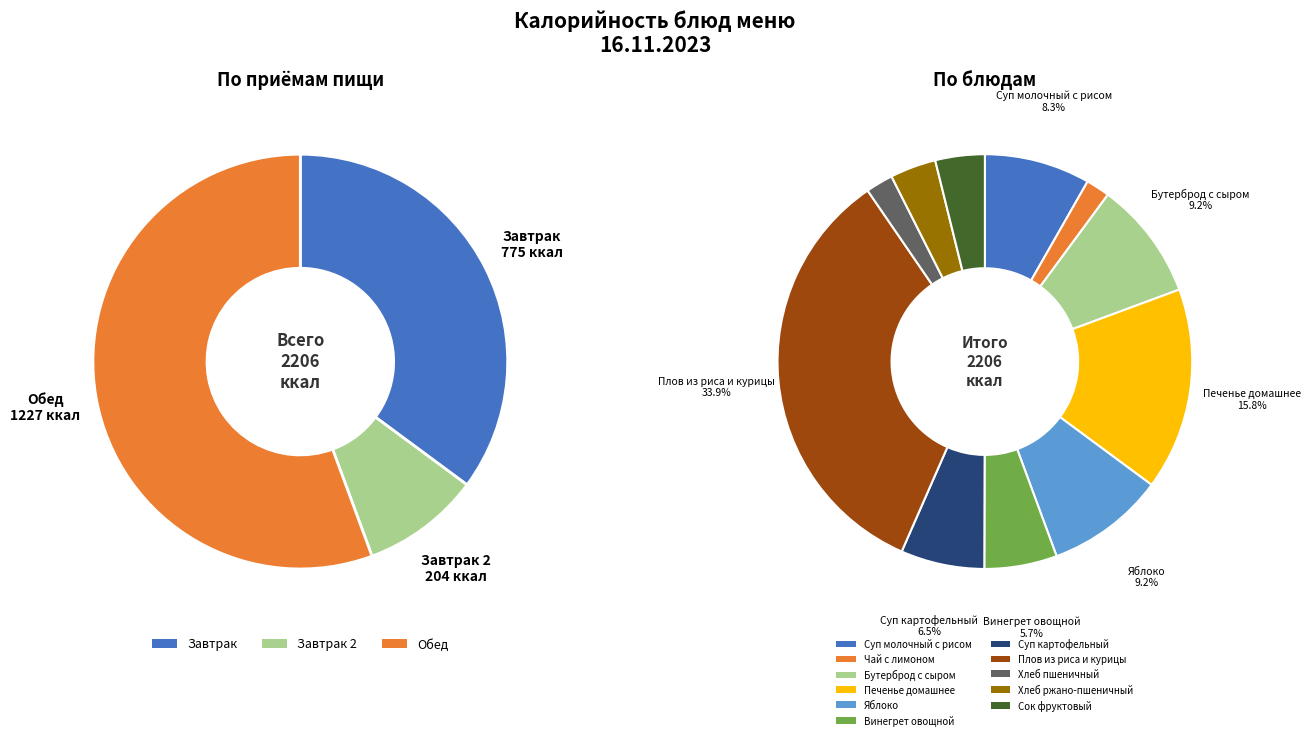

How much of the chart is everything except Хлеб ржано-пшеничный?

96.4%